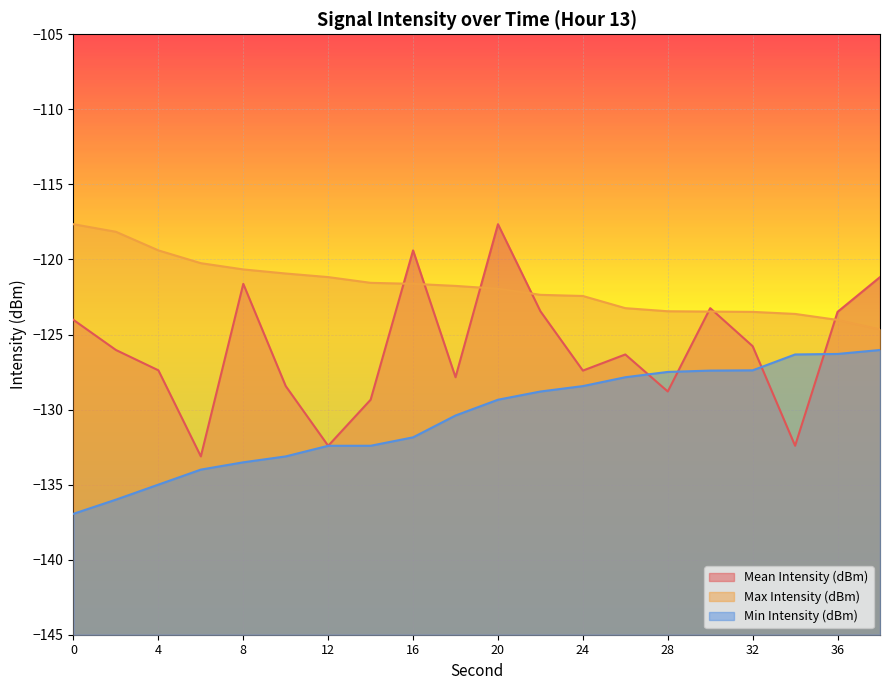

What is the sum of all Max Intensity (dBm) values?

-2435.9